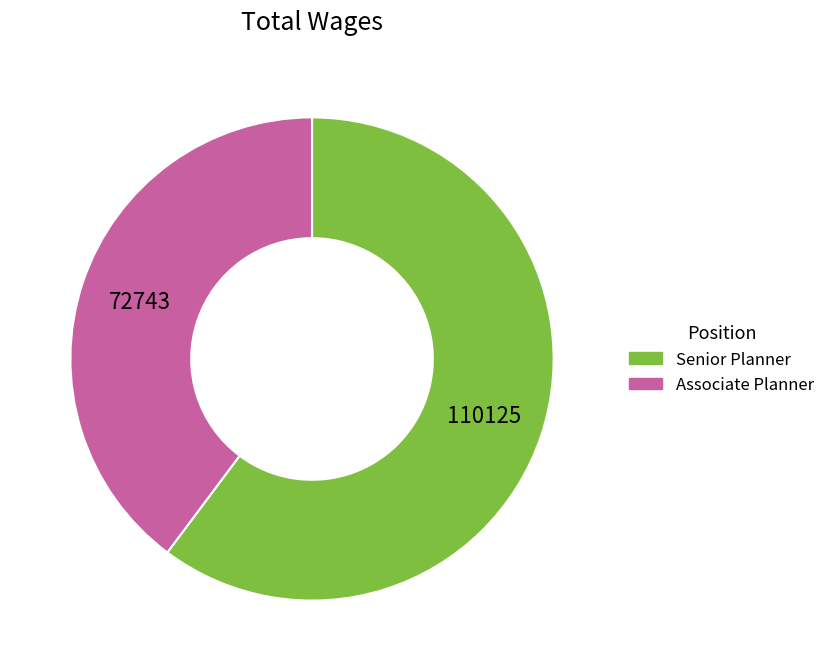

Between Senior Planner and Associate Planner, which is larger?

Senior Planner